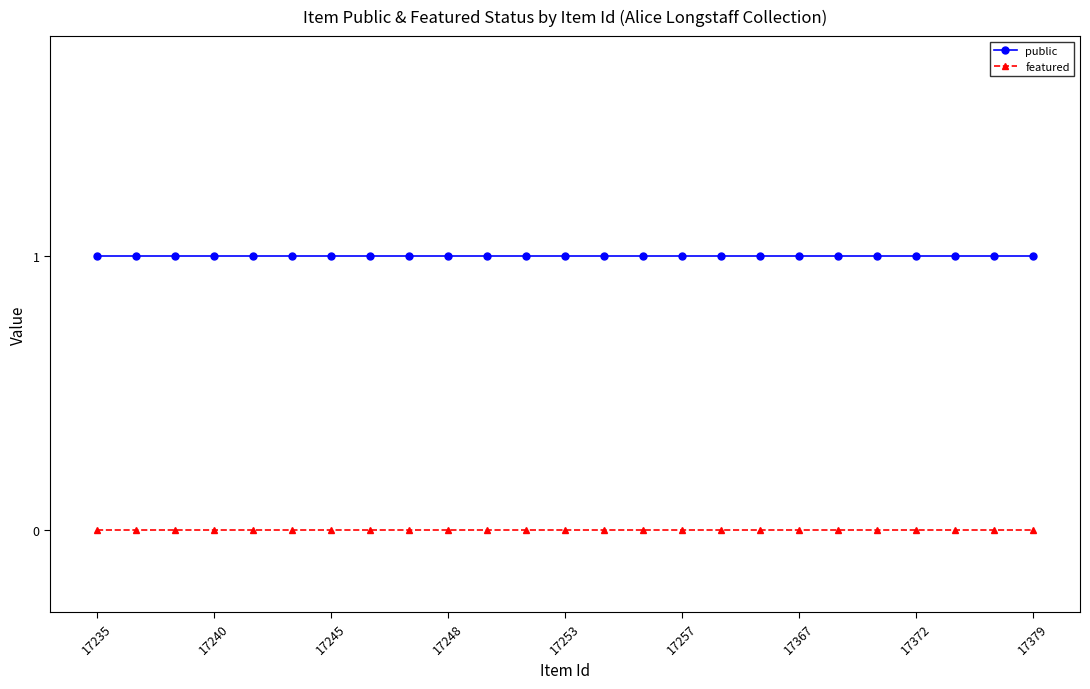

Rank the series by their maximum value, from highest to lowest.

public, featured